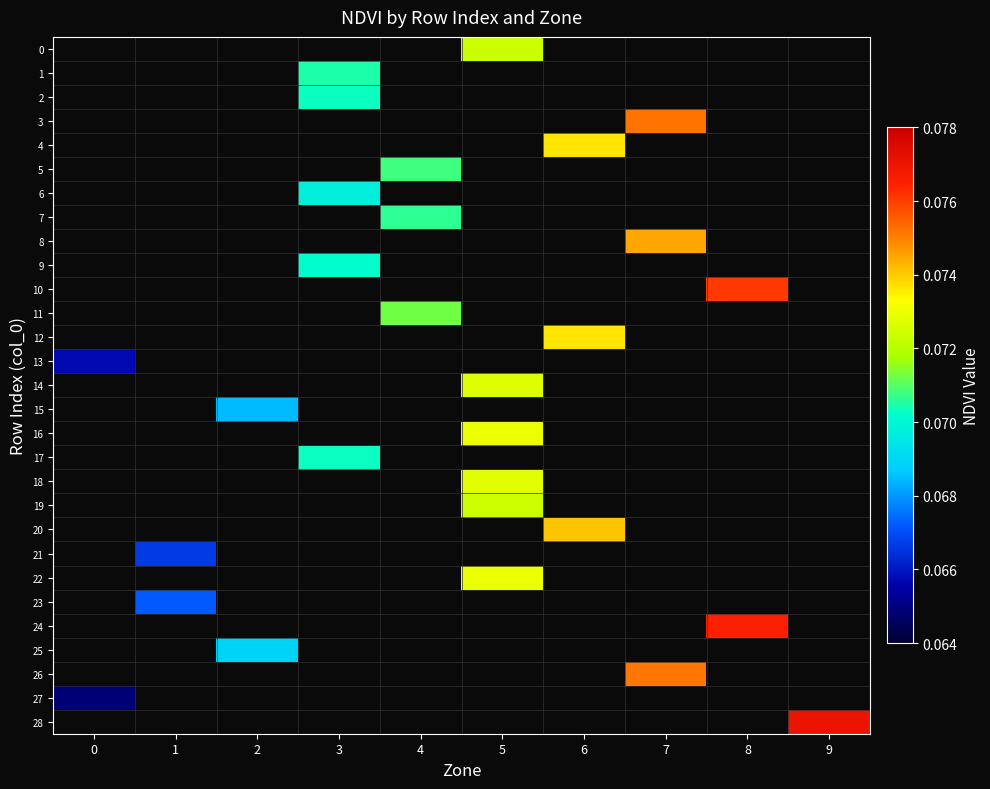

What is the approximate value of row_6 at 3?

0.1